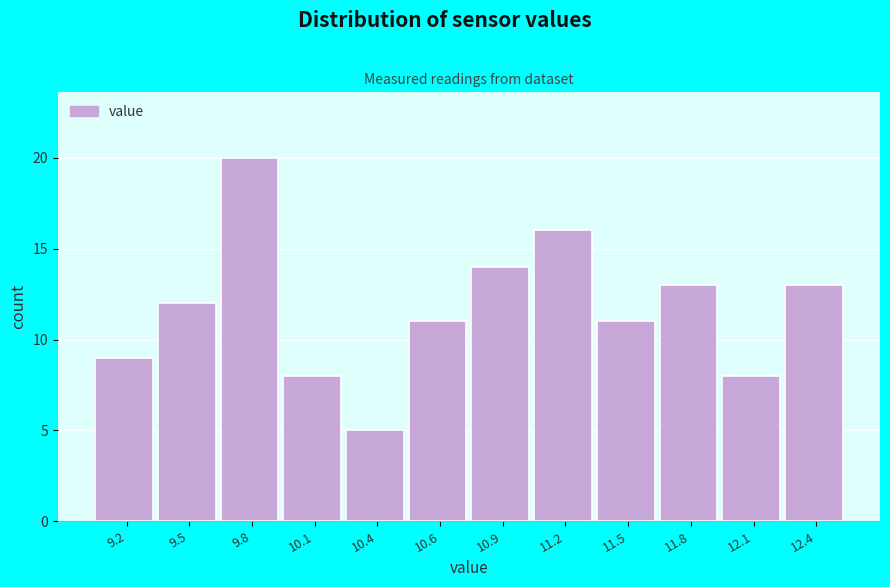

Reading left to right, transcribe all the data shown in this chart.

9.2=9	9.5=12	9.8=20	10.1=8	10.4=5	10.6=11	10.9=14	11.2=16	11.5=11	11.8=13	12.1=8	12.4=13